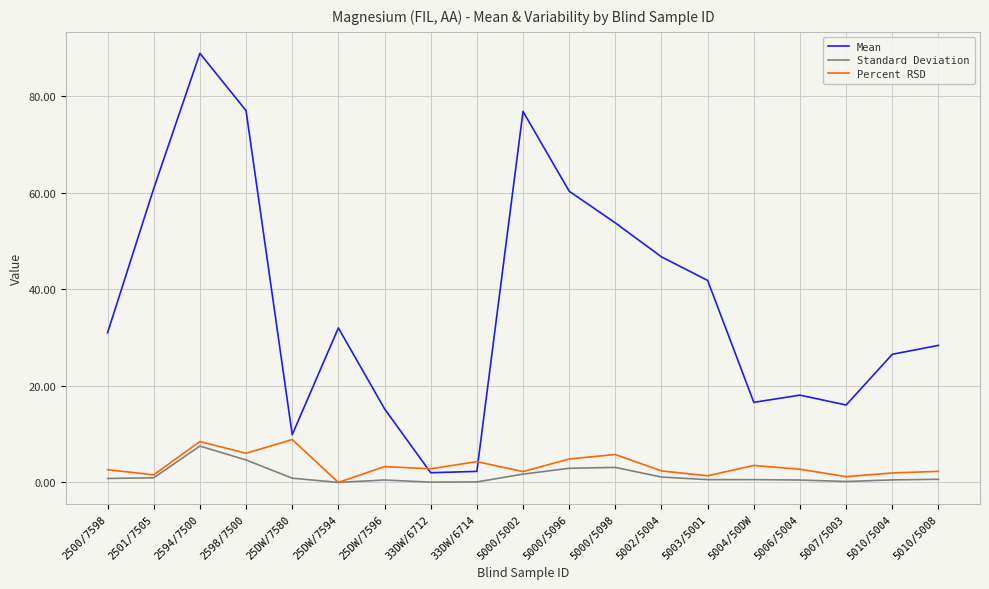

What is the maximum value for Percent RSD?

8.9